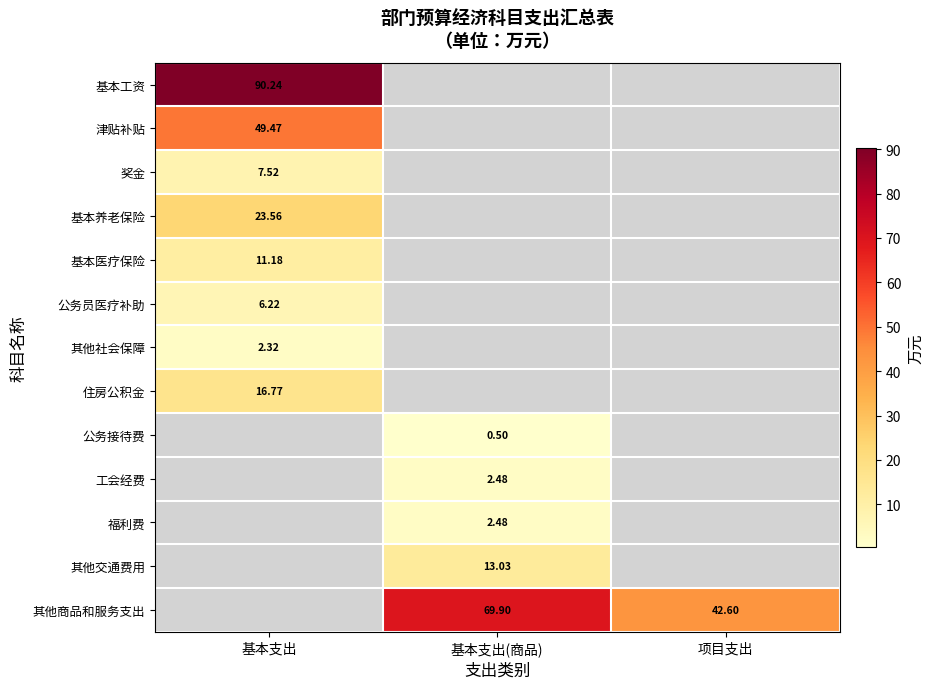

How many data points does each series have?

3